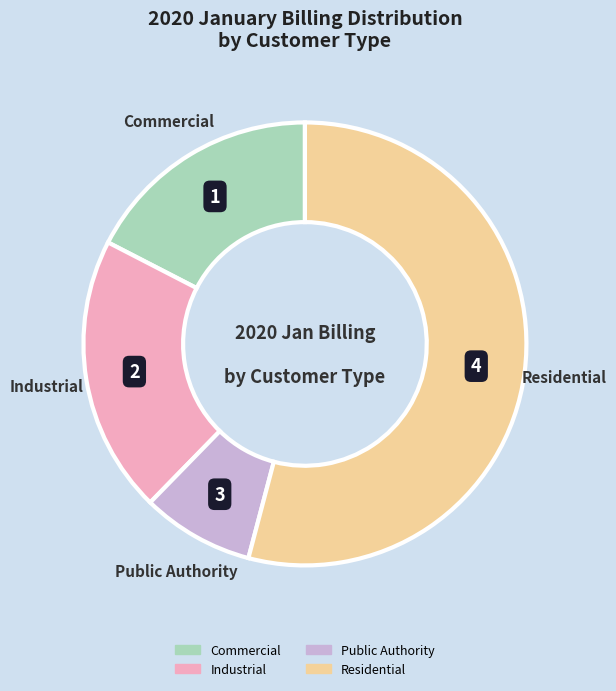

Is there a majority slice in this chart?

Yes